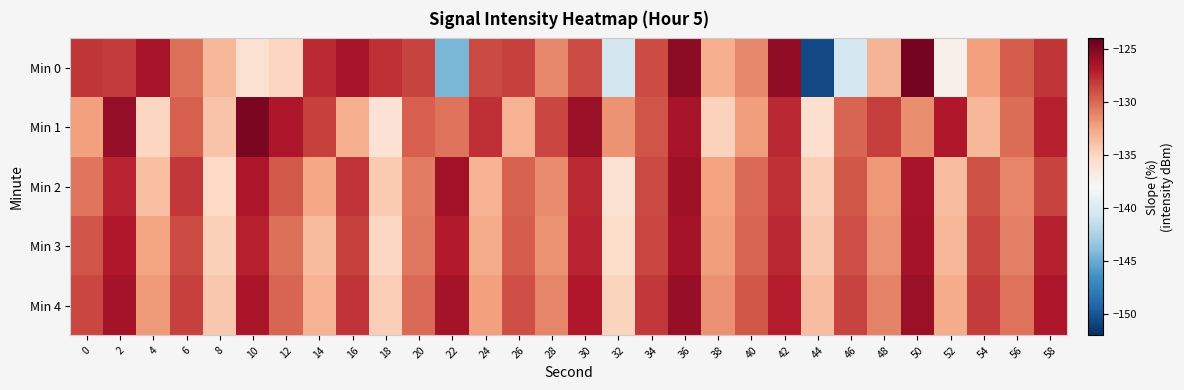

What is the total value across all series at 52?

-663.9